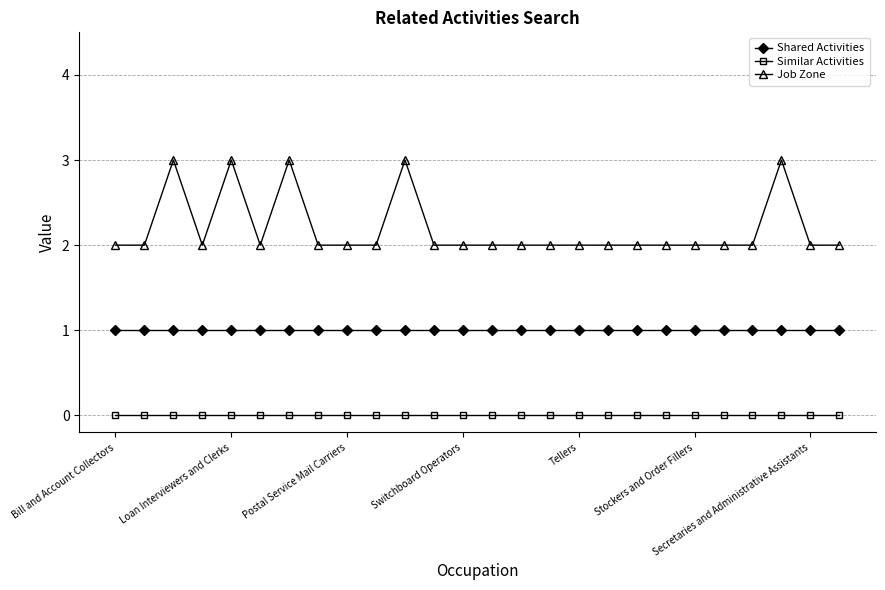

Which series has the widest spread of values?

Job Zone